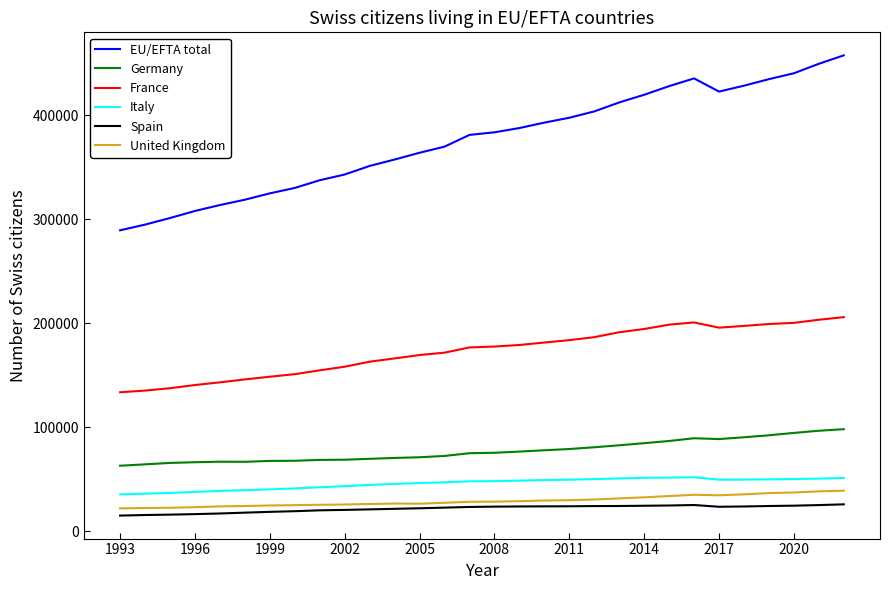

How many lines are shown in the chart?

6